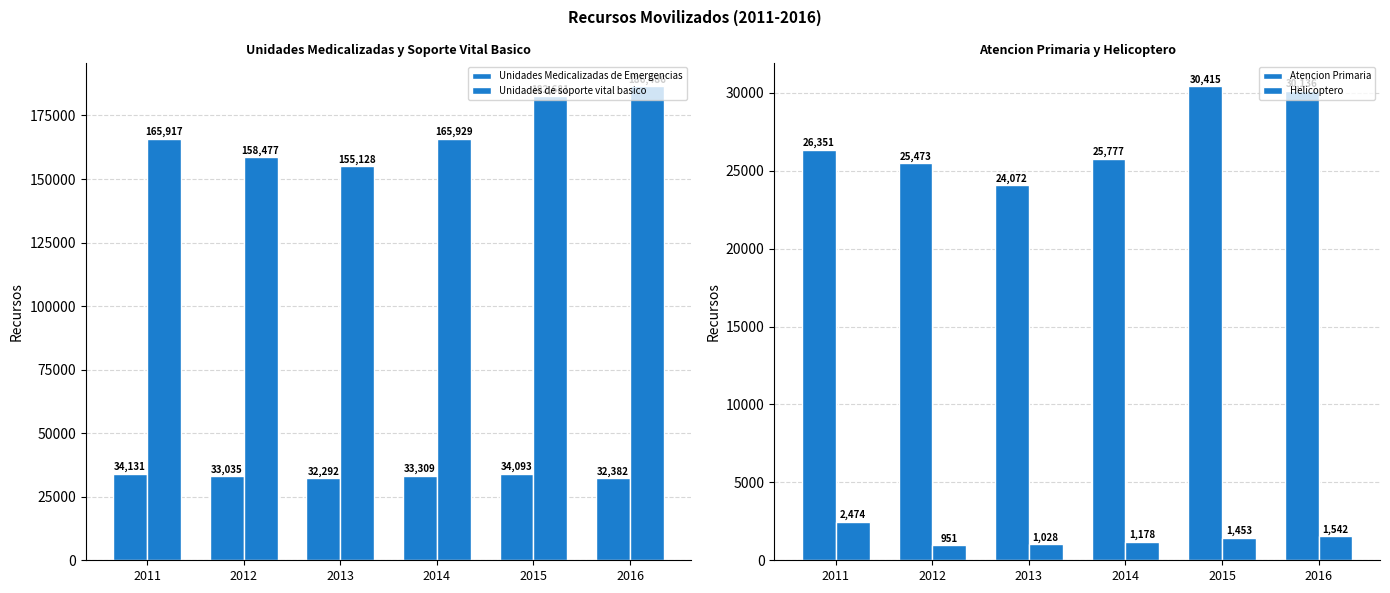

Reading left to right, extract all data points from this chart.

Unidades Medicalizadas de Emergencias: 2011=34131	2012=33035	2013=32292	2014=33309	2015=34093	2016=32382
Unidades de soporte vital basico: 2011=165917	2012=158477	2013=155128	2014=165929	2015=182681	2016=186486
Atencion Primaria: 2011=26351	2012=25473	2013=24072	2014=25777	2015=30415	2016=30136
Helicoptero: 2011=2474	2012=951	2013=1028	2014=1178	2015=1453	2016=1542